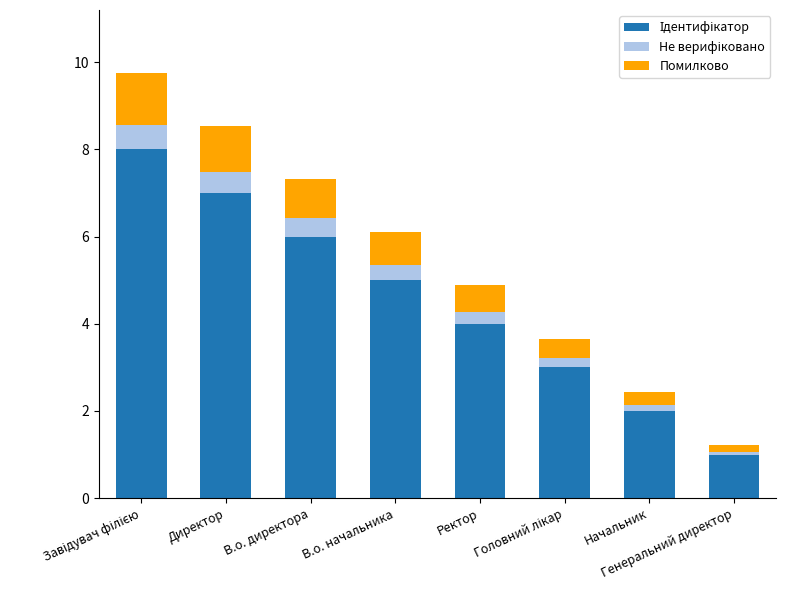

How many distinct data groups are displayed?

3